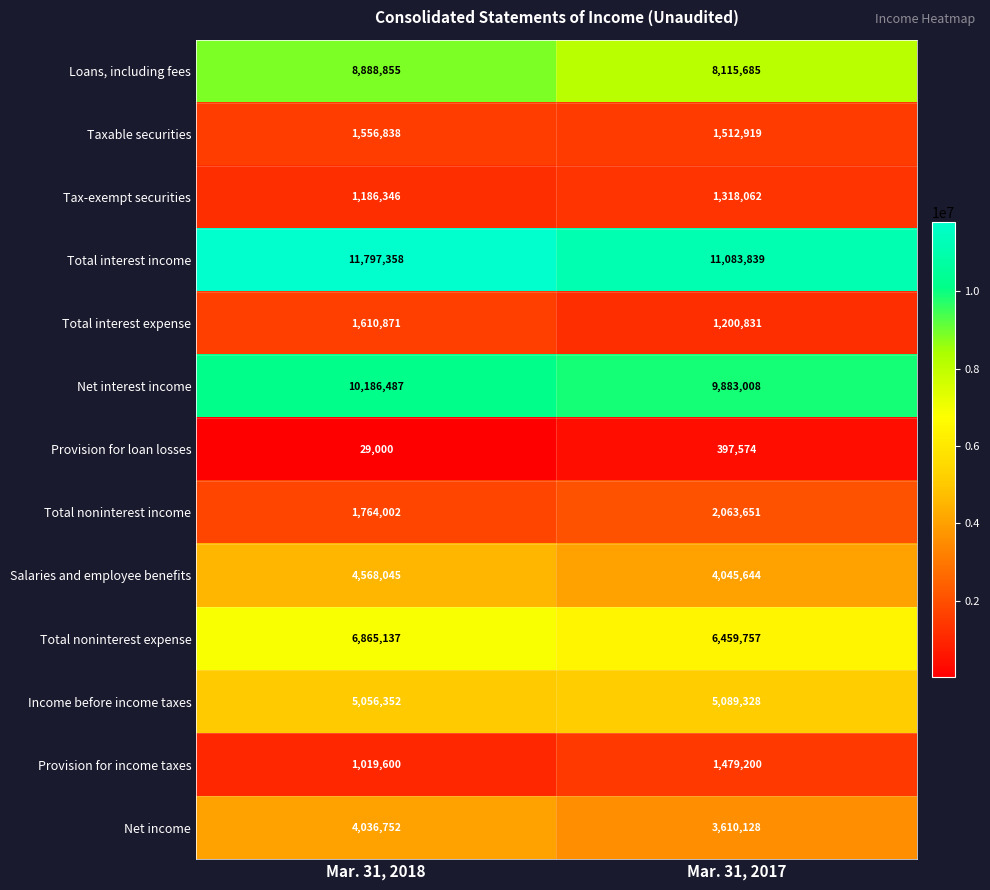

What is the difference between the maximum and minimum values in the Taxable securities series?

43919